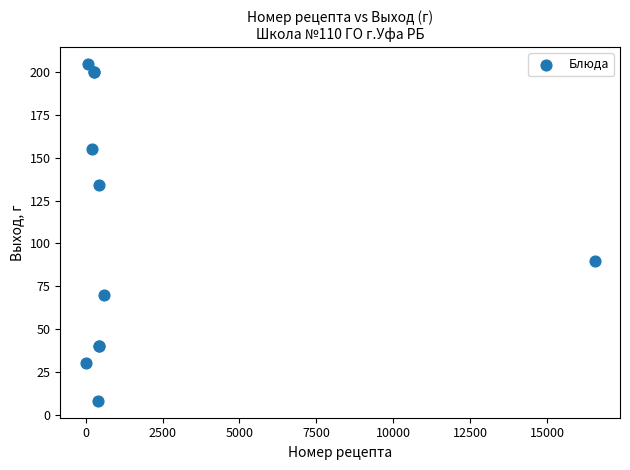

What Y value in the scatter plot is closest to 106?

90